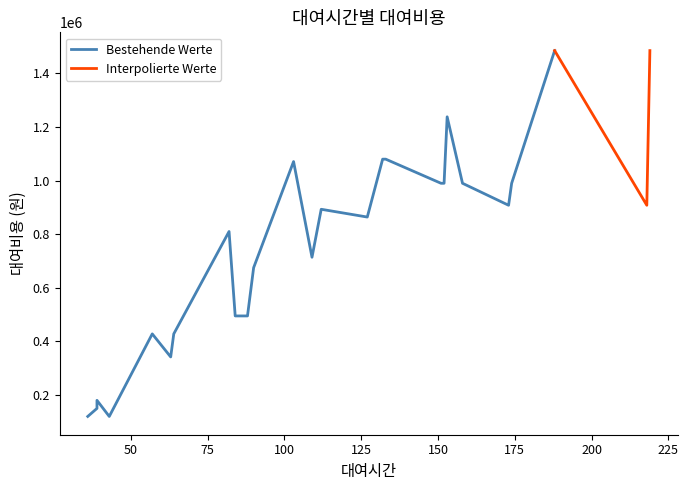

How many data points are less than 864000?

13